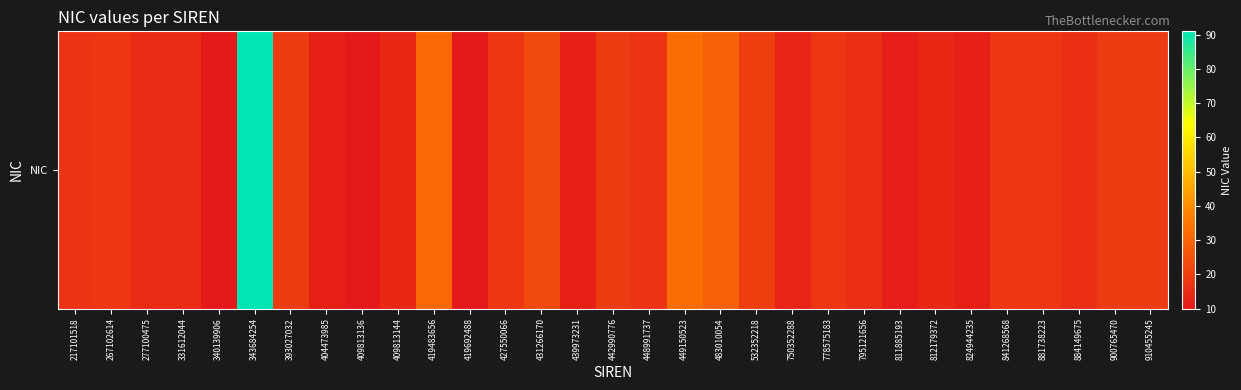

What is the difference between the second highest and minimum values?

22